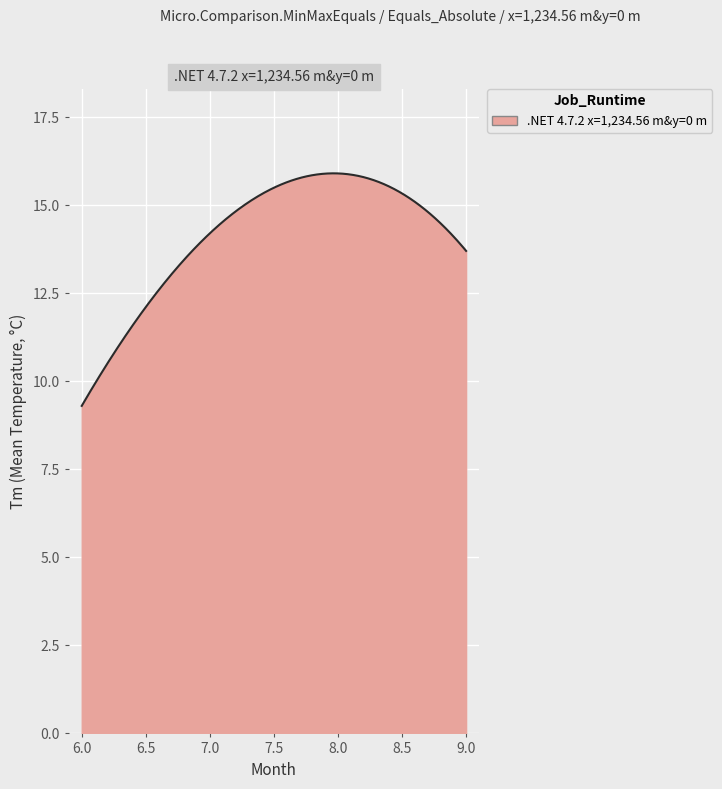

What is the greatest value displayed?

15.9